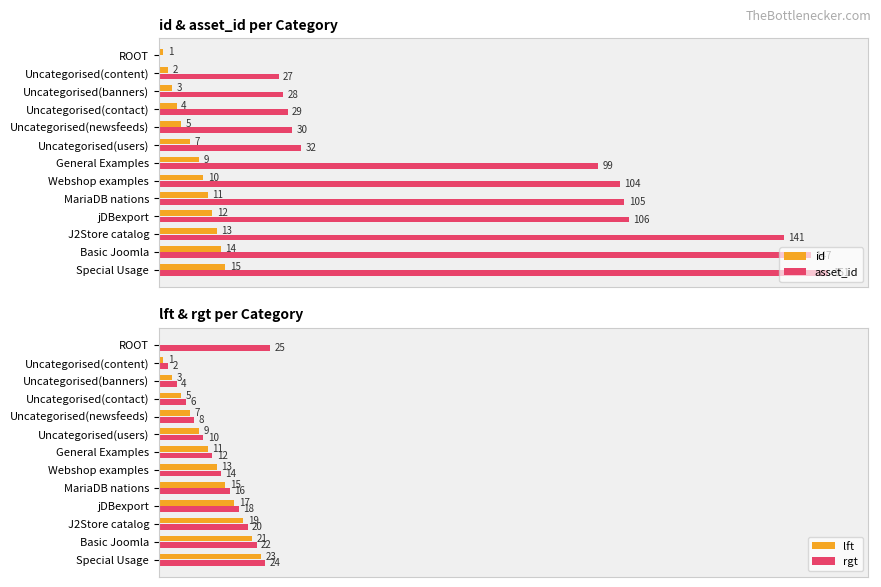

Where is id nearest to the value 8?

Uncategorised(users)